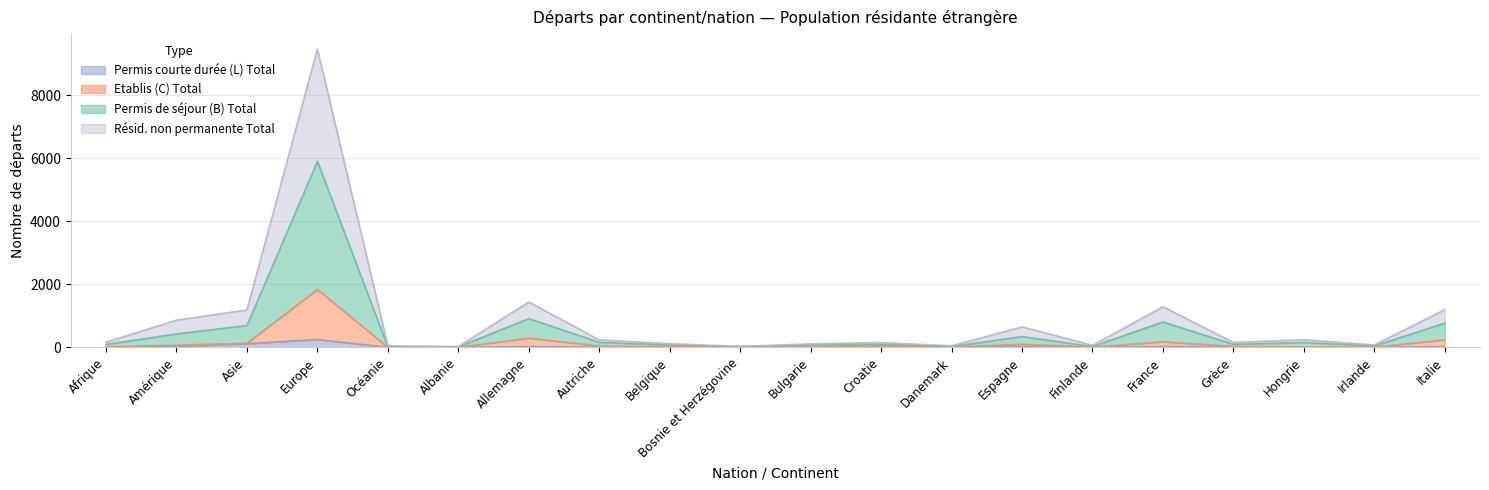

How many positive values does the Permis courte durée (L) Total series have?

15